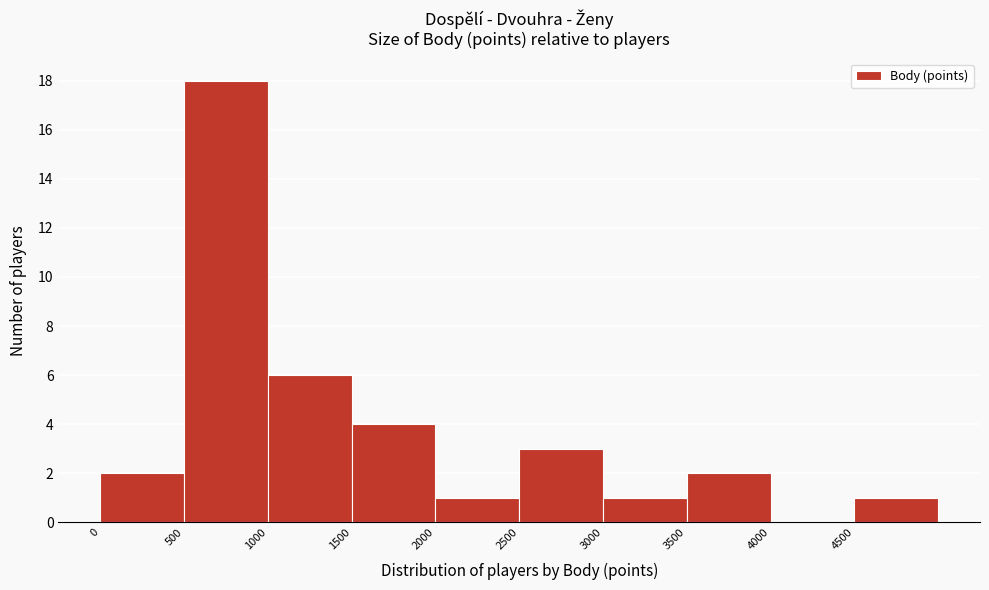

Reading left to right, list every bar in this chart as the range it spans on the x-axis followed by its height. The values are not printed on the chart, so give them approximately, as read against the axis.

0 to 500: 2
500 to 1000: 18
1000 to 1500: 6
1500 to 2000: 4
2000 to 2500: 1
2500 to 3000: 3
3000 to 3500: 1
3500 to 4000: 2
4000 to 4500: 0
4500 to 5000: 1